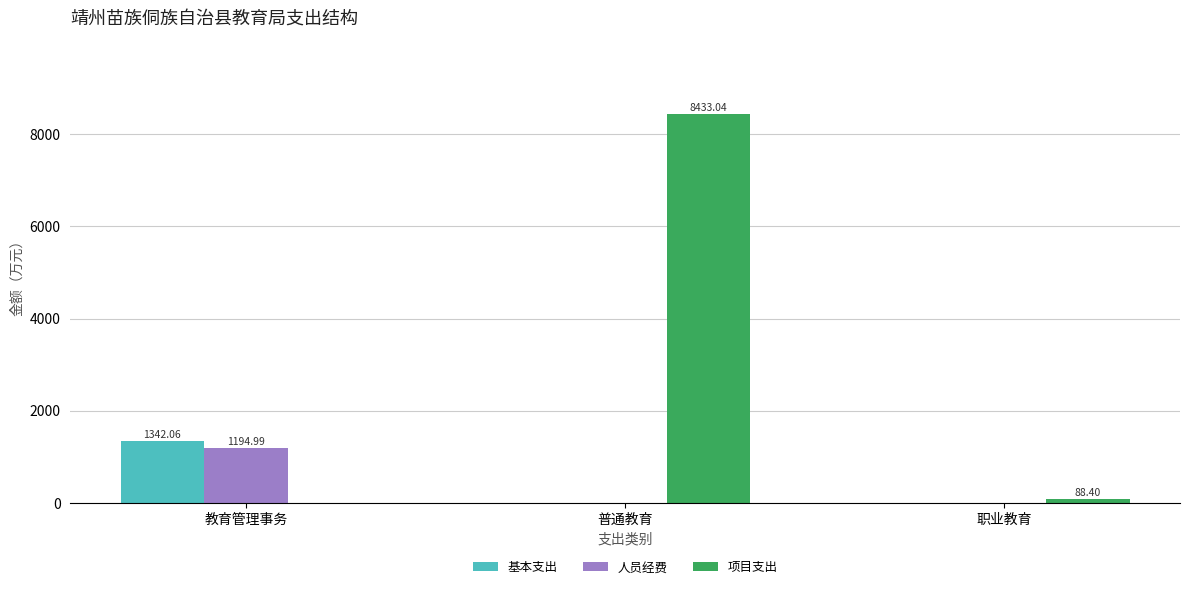

How many groups of bars are there?

3